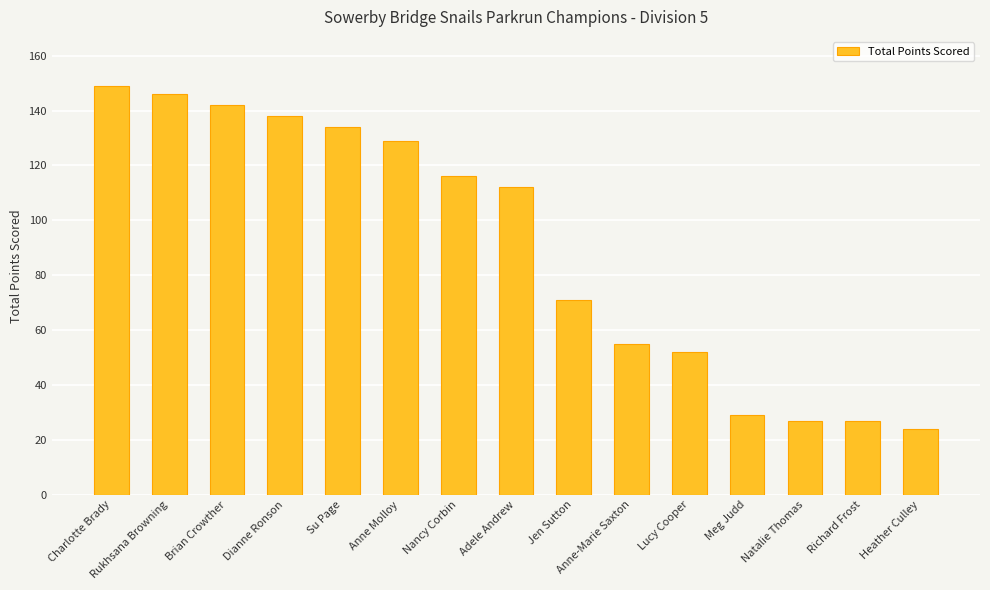

What is the maximum value shown in the chart?

149